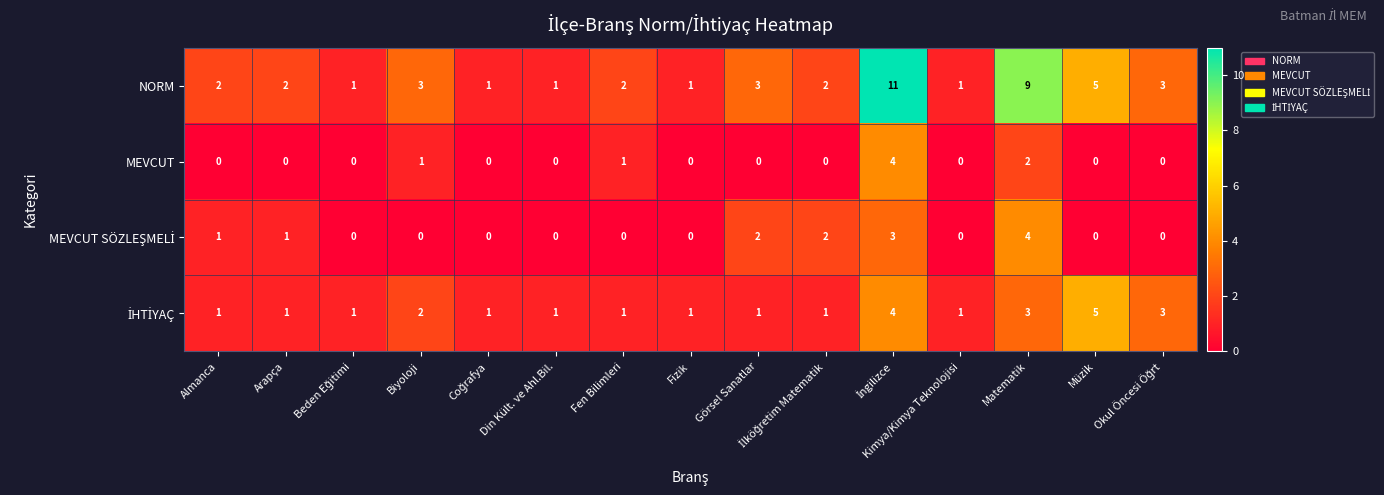

Which series has the largest total across all categories?

NORM